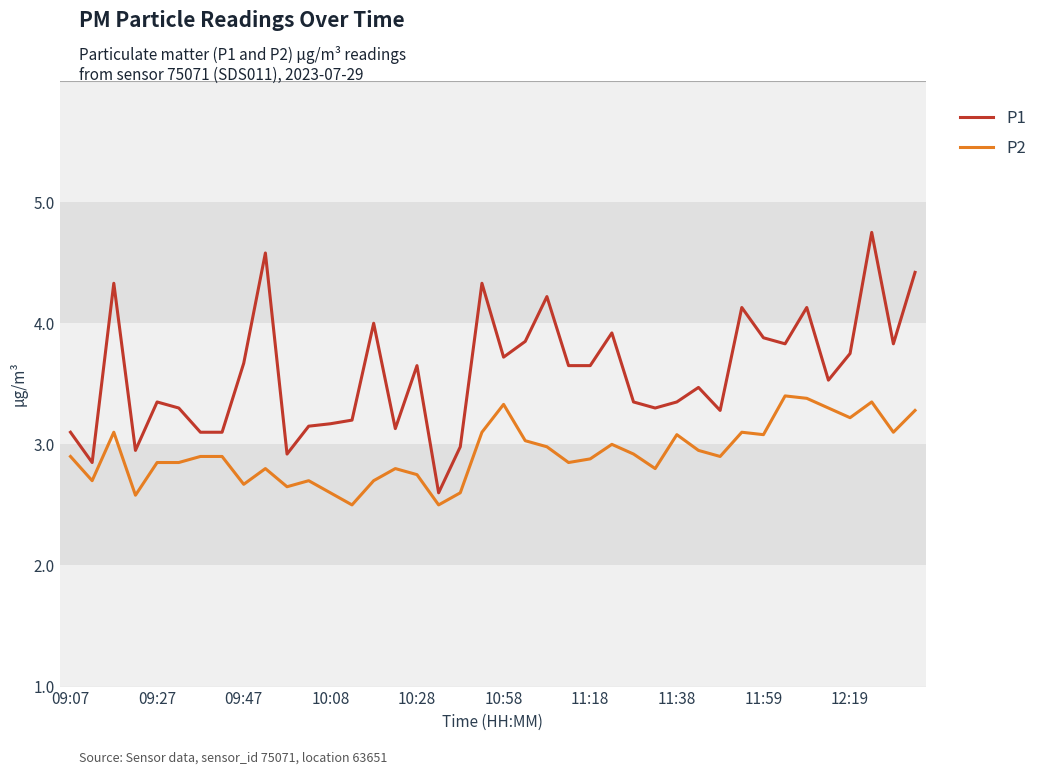

Is this an area chart (filled region under the line)?

No